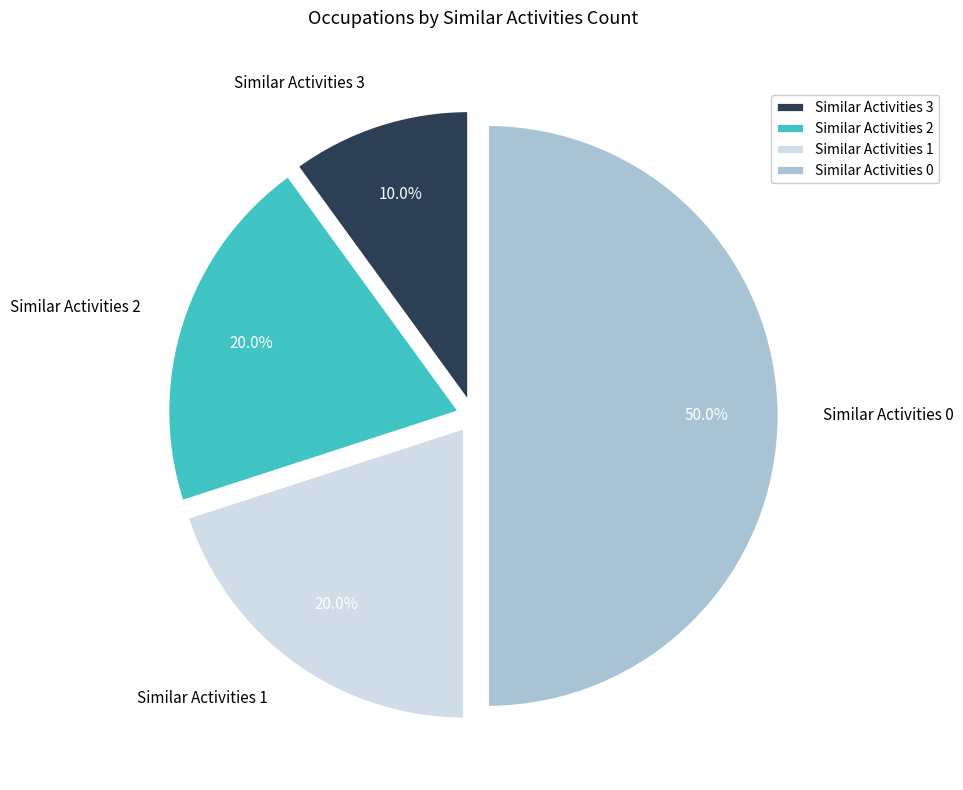

Which slice is the smallest?

Similar Activities 3